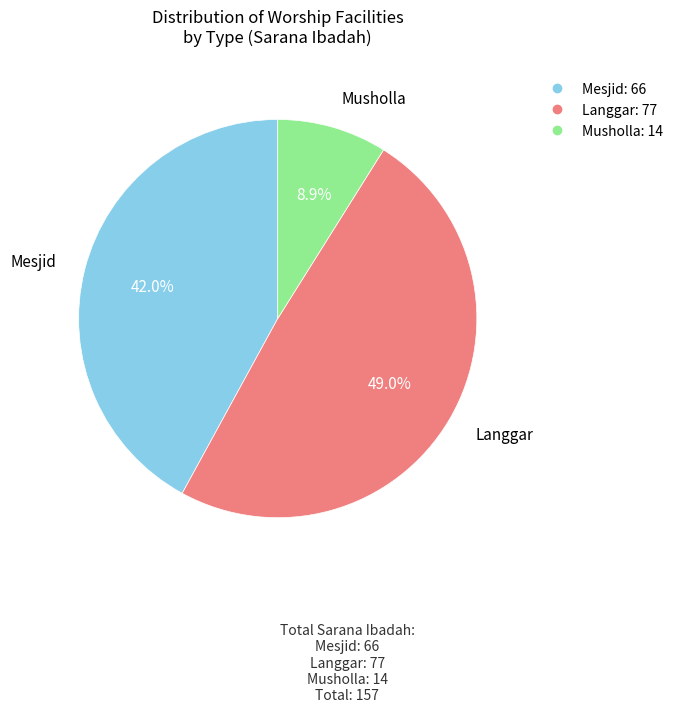

What percentage is the Mesjid slice, to the nearest percent?

42%